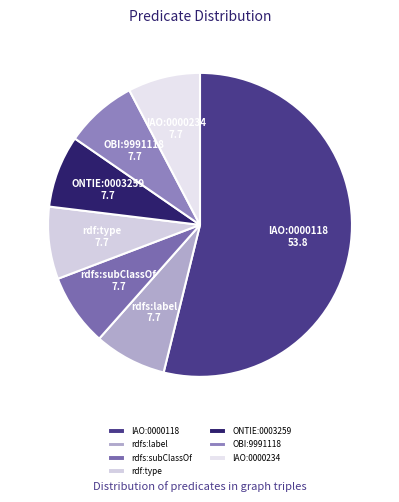

True or false: OBI:9991118 accounts for 8% of the total.

True